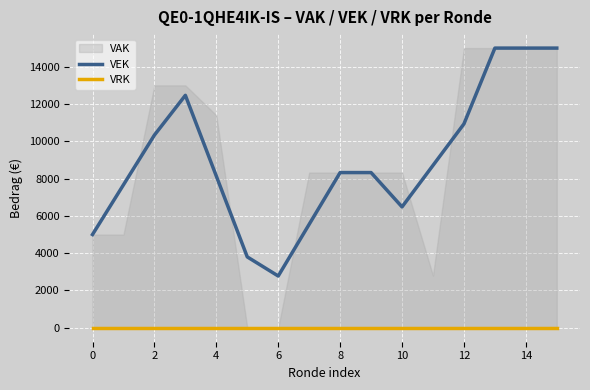

How many data points in VEK are less than 8323?

7